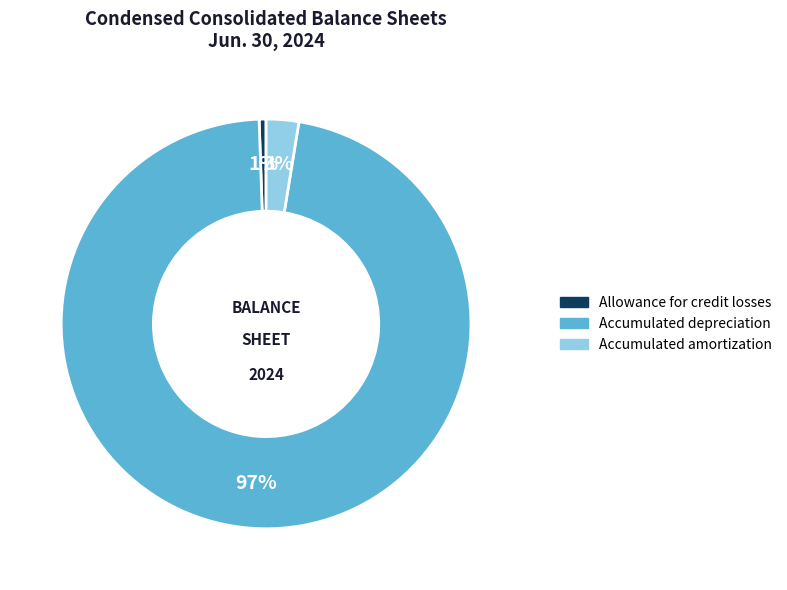

Is the sum of Accumulated depreciation and Allowance for credit losses greater than half?

Yes